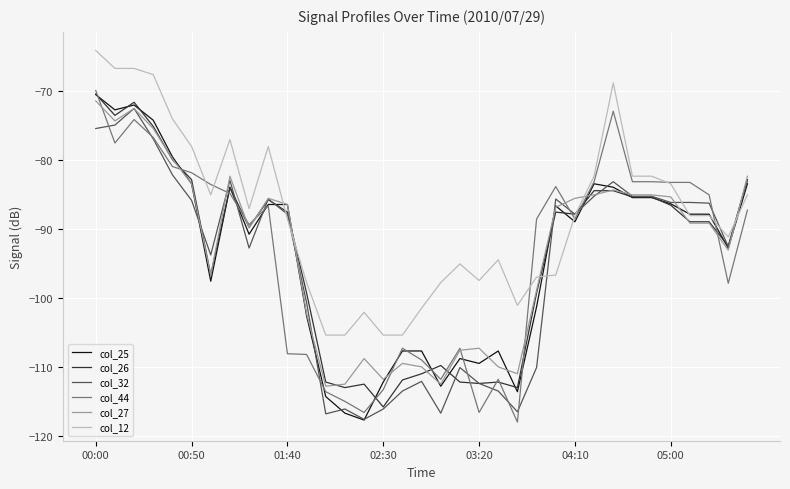

What is the maximum value shown in the chart?

-64.2